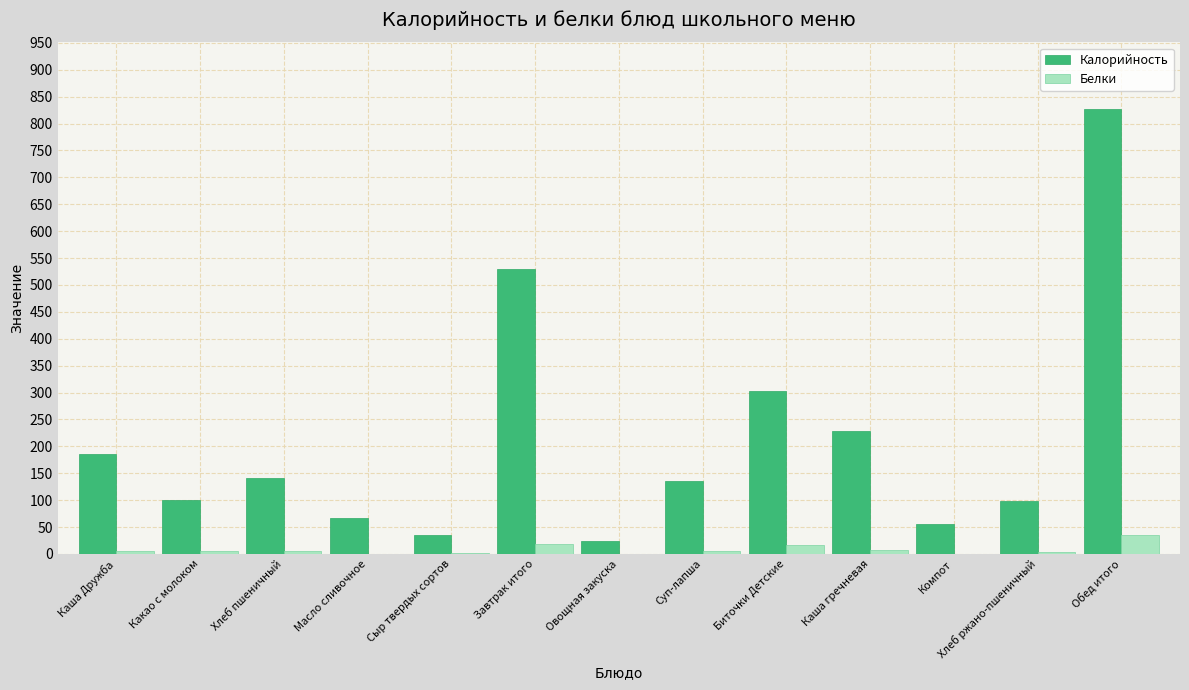

What is the sum of the Белки values at Каша гречневая and Масло сливочное?

7.9